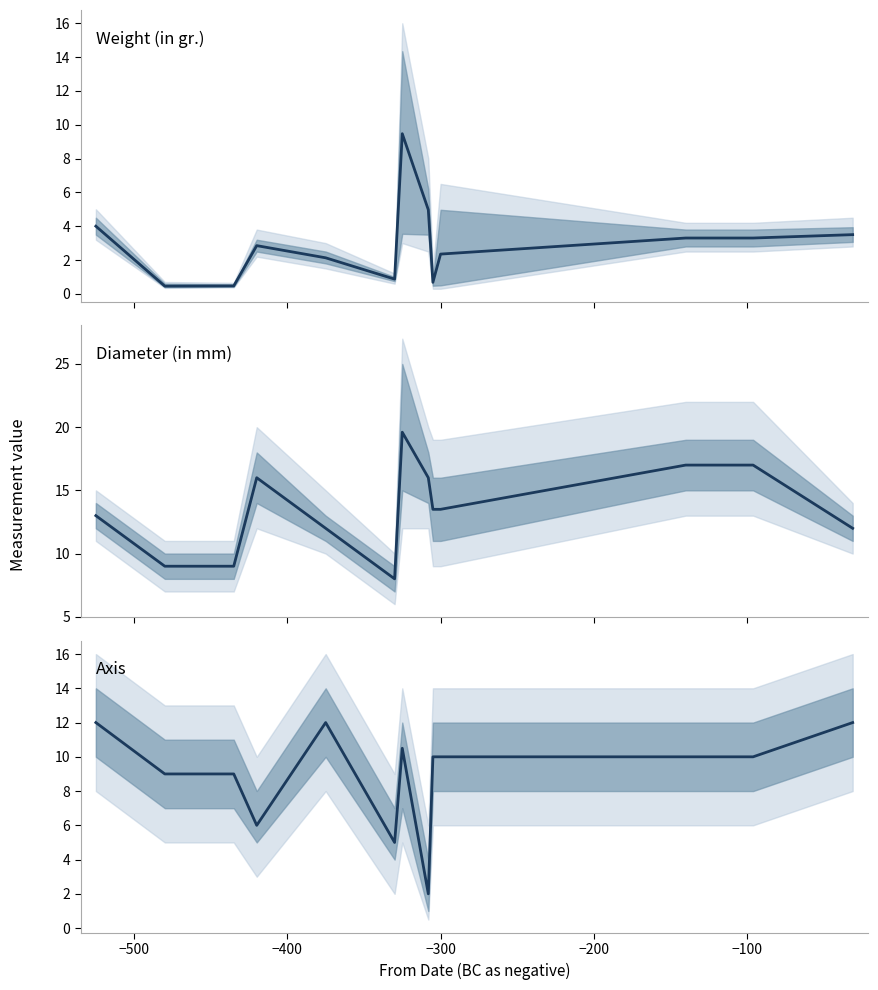

In Axis, how many points are higher than both neighbors (excluding endpoints)?

2